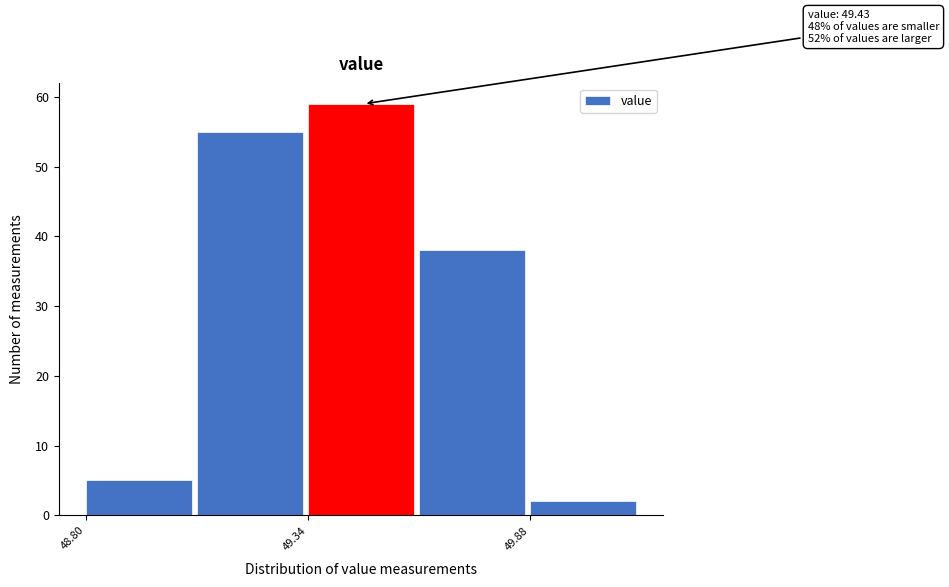

Read against the x-axis, roughly where is the centre of the tallest bar?

49.5